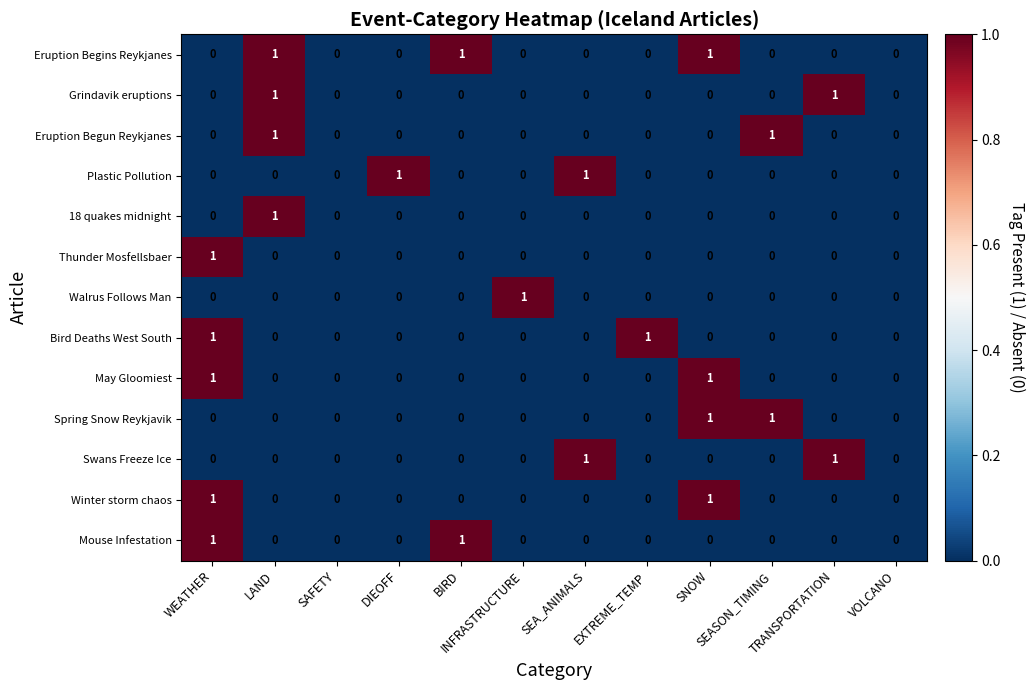

Count the Eruption Begun Reykjanes values in the range 0 to 1.

12